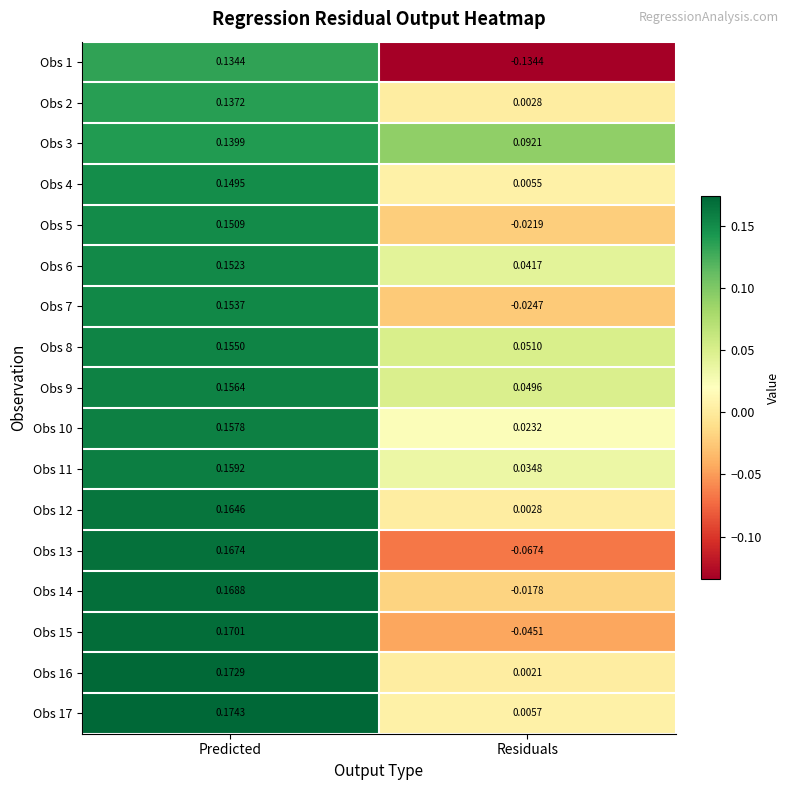

At which category is the sum across all series the highest?

Predicted